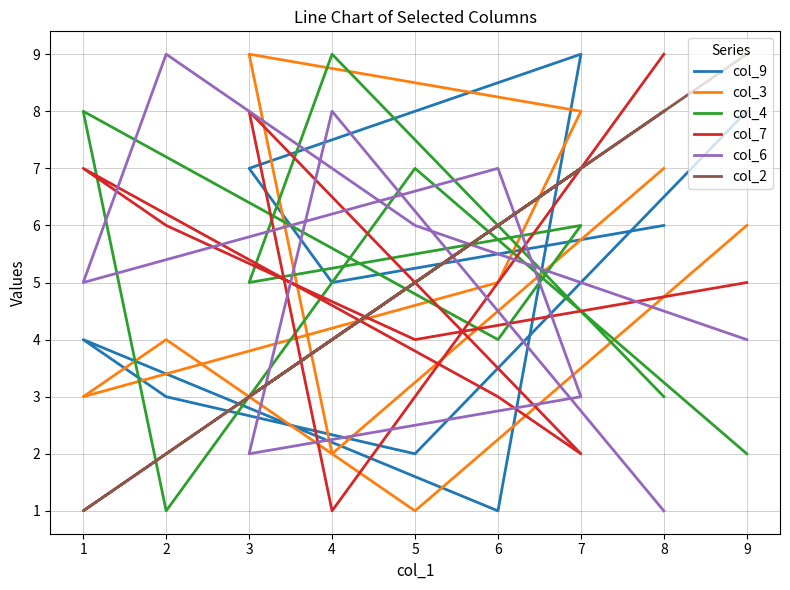

Rank the series by their maximum value, from highest to lowest.

col_9, col_3, col_4, col_7, col_6, col_2